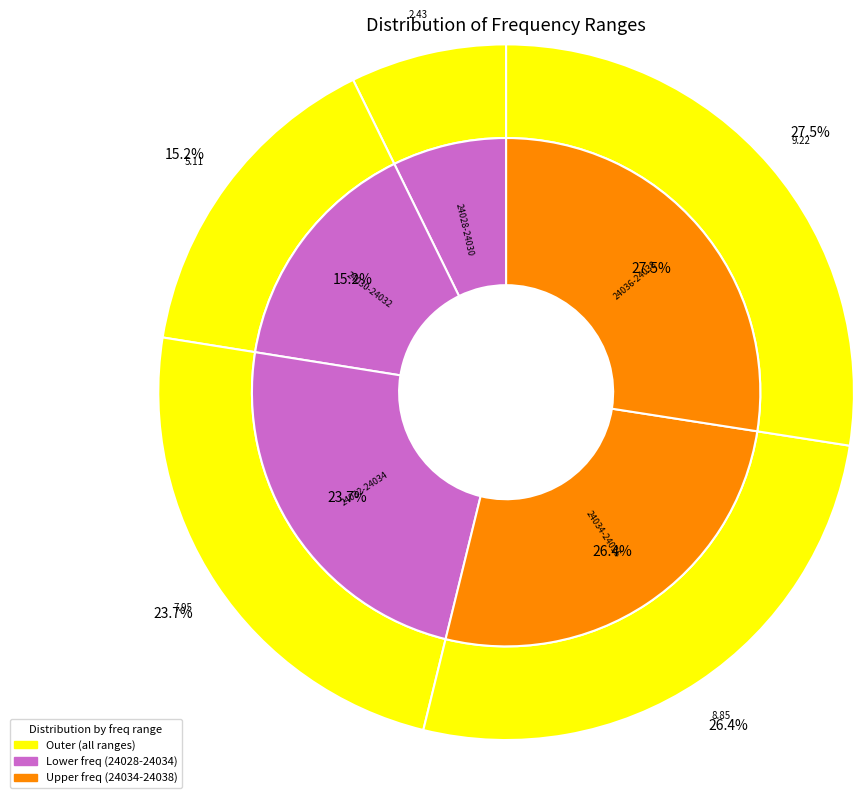

Does 24034.5 represent more than half of the total?

No